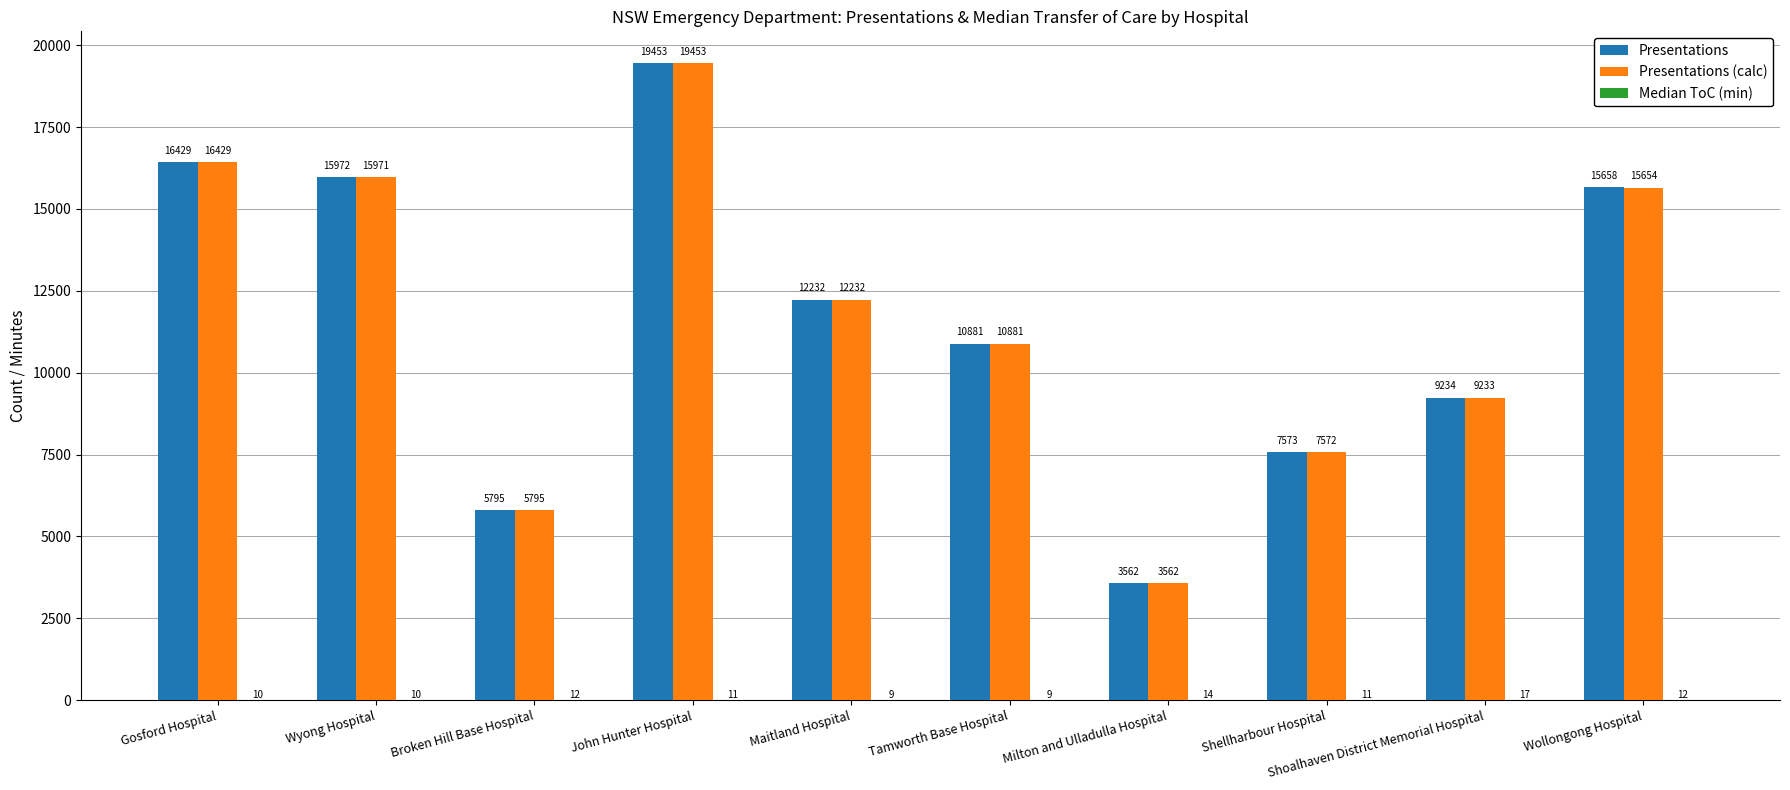

Does the chart contain stacked bars?

No